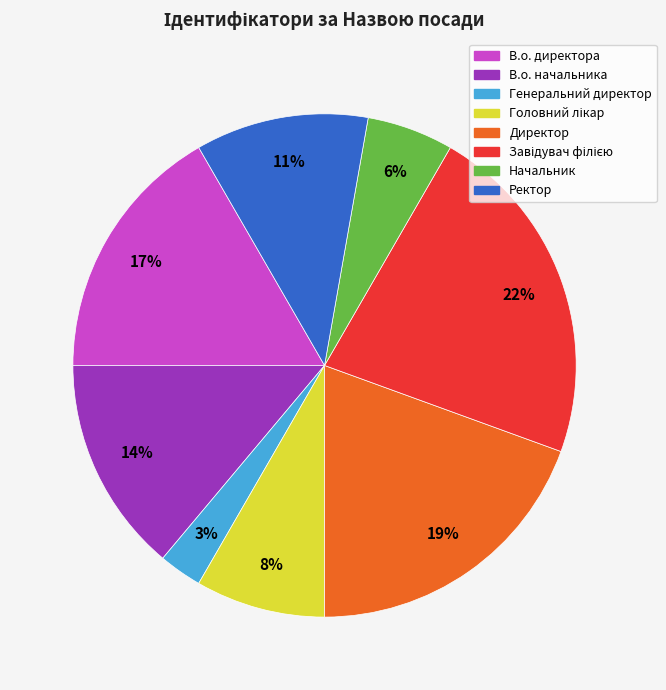

Is Начальник the majority of the pie?

No